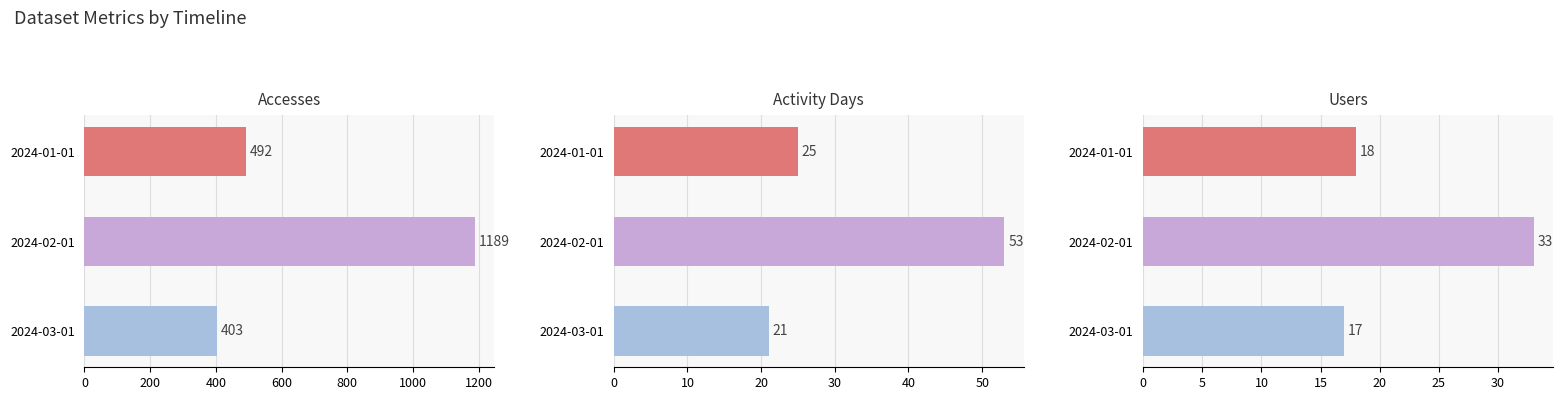

List the series in order of their peak value, highest first.

Accesses, Activity Days, Users